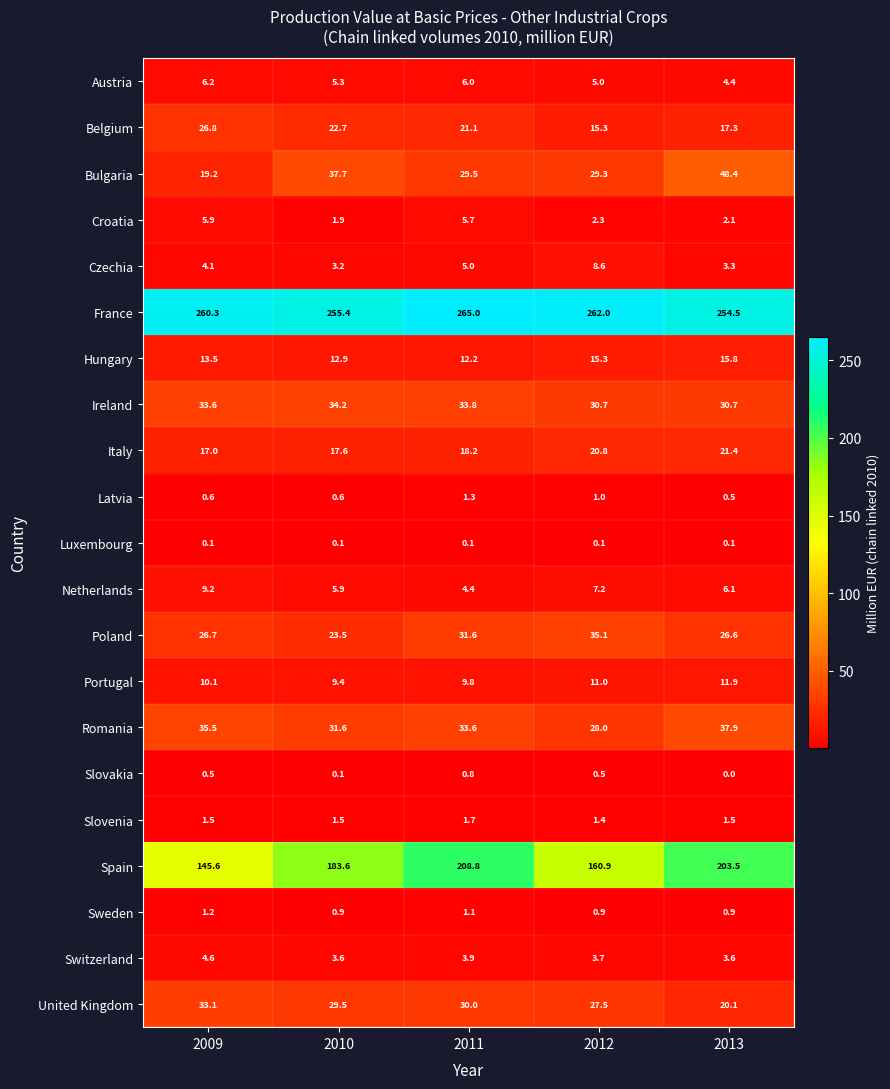

At 2009, list the series in order from largest to smallest.

France, Spain, Romania, Ireland, United Kingdom, Belgium, Poland, Bulgaria, Italy, Hungary, Portugal, Netherlands, Austria, Croatia, Switzerland, Czechia, Slovenia, Sweden, Latvia, Slovakia, Luxembourg